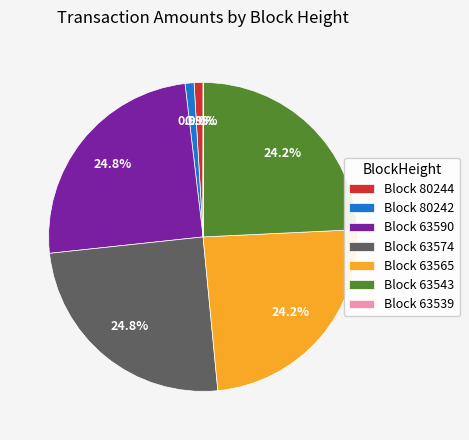

Is there a majority slice in this chart?

No